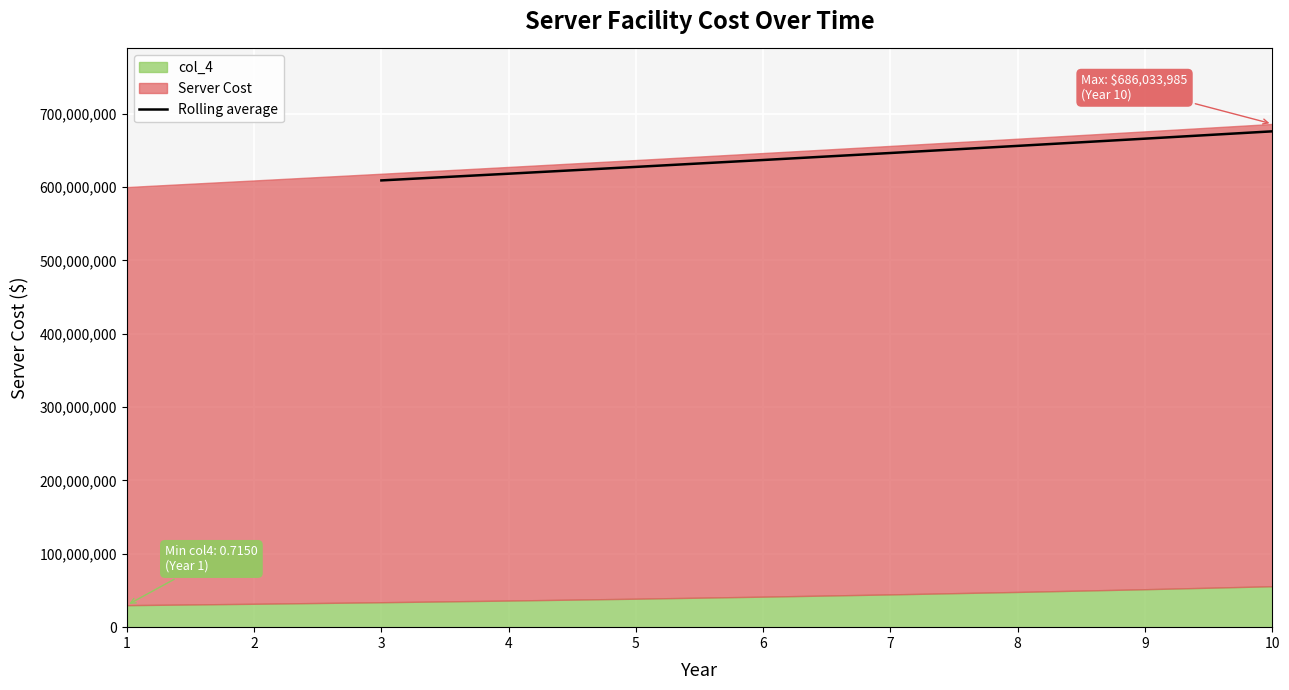

What is the difference between the second highest and minimum values?

56911152.7